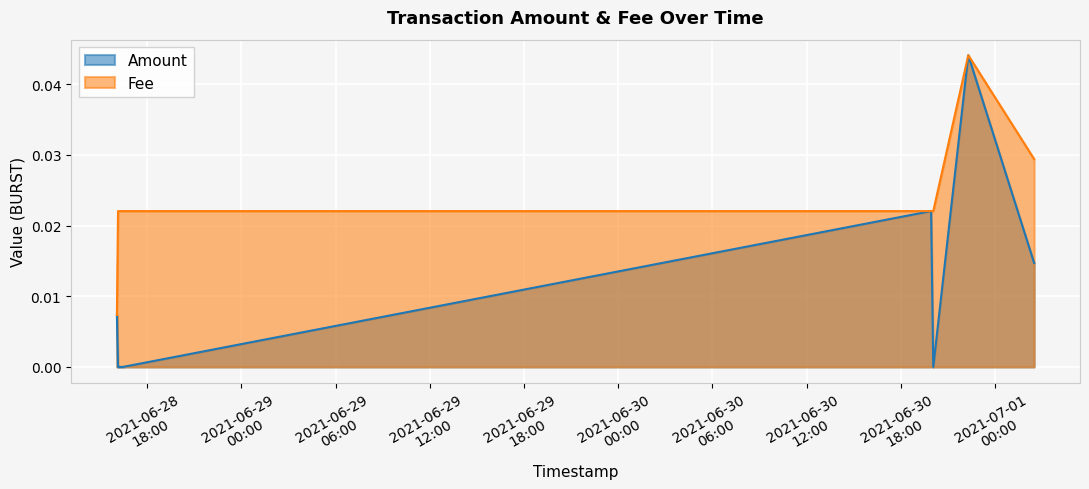

True or false: Fee and Amount cross at least once.

False